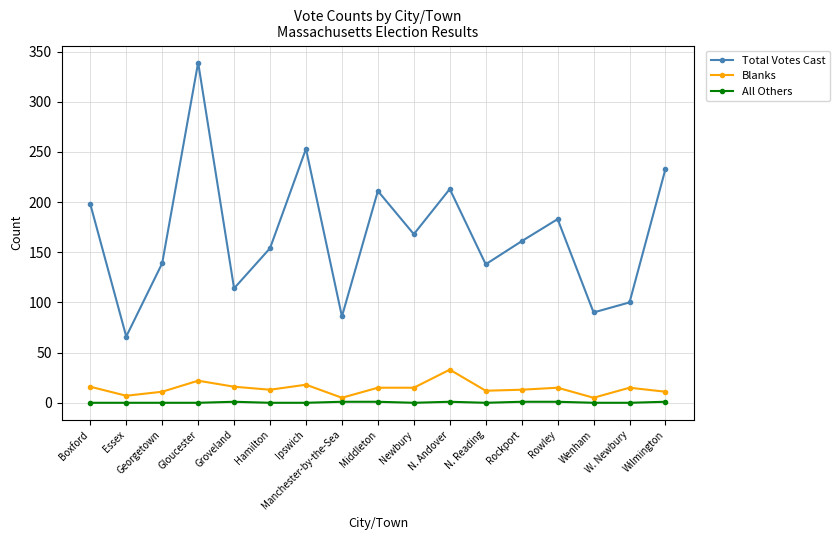

At which category does Total Votes Cast reach its first local peak?

Gloucester